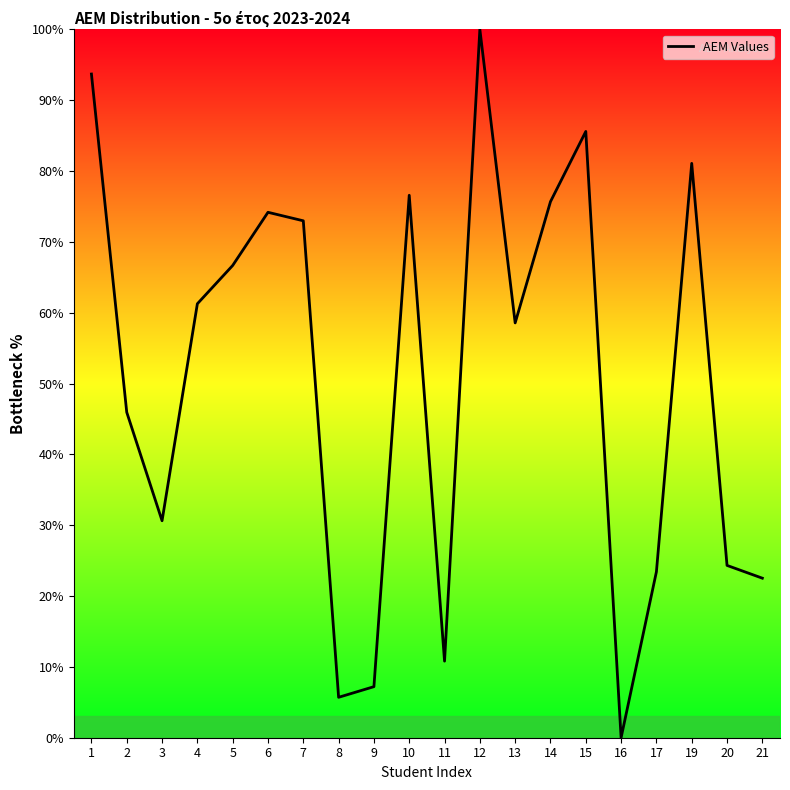

Does the chart have visible grid lines?

No